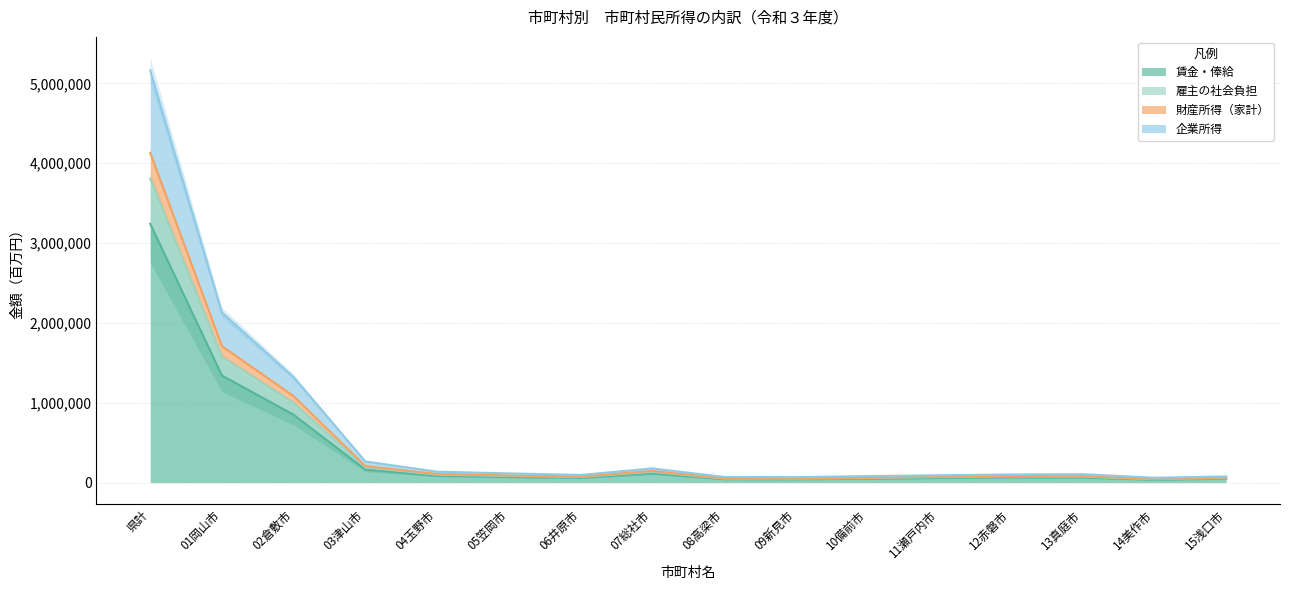

True or false: 賃金・俸給 and 雇主の社会負担 cross at least once.

False